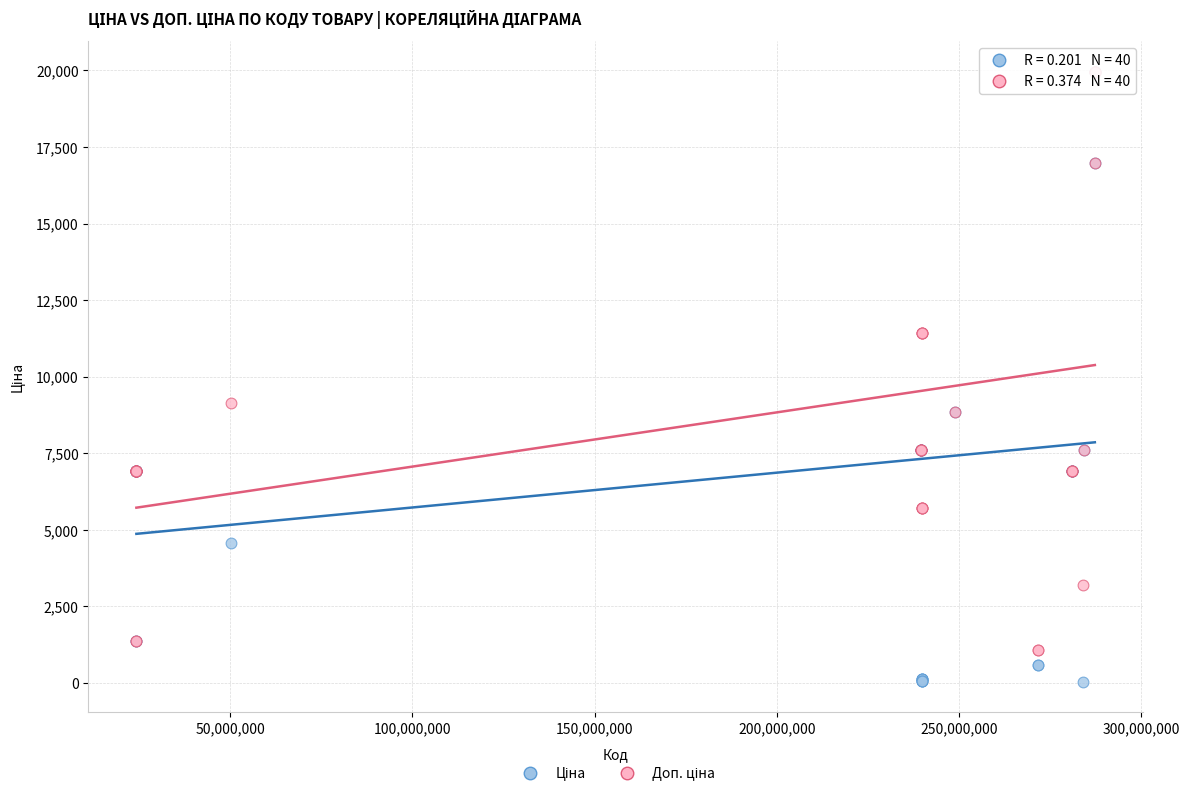

Across all series, what Y value is closest to 9998?

9123.7